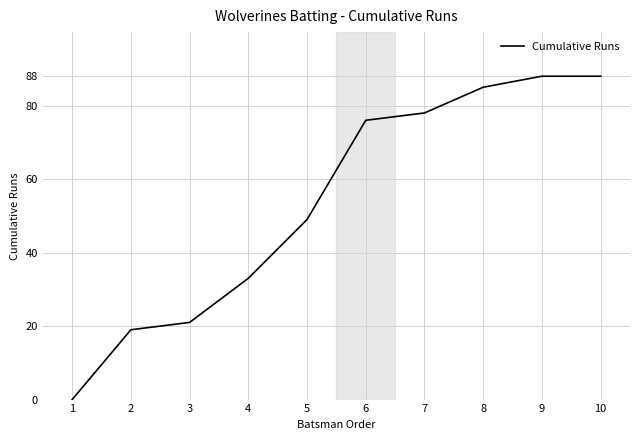

How many series are shown in this chart?

1